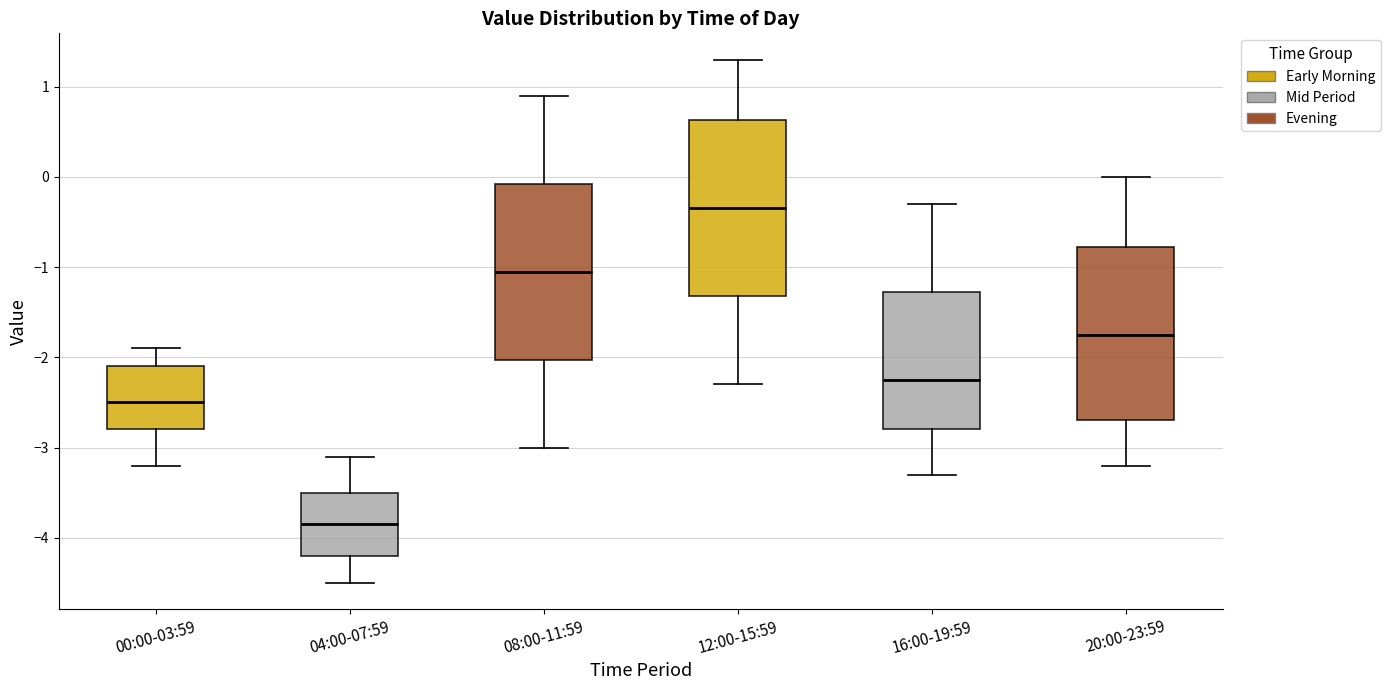

Which box has the highest median line?

12:00-15:59